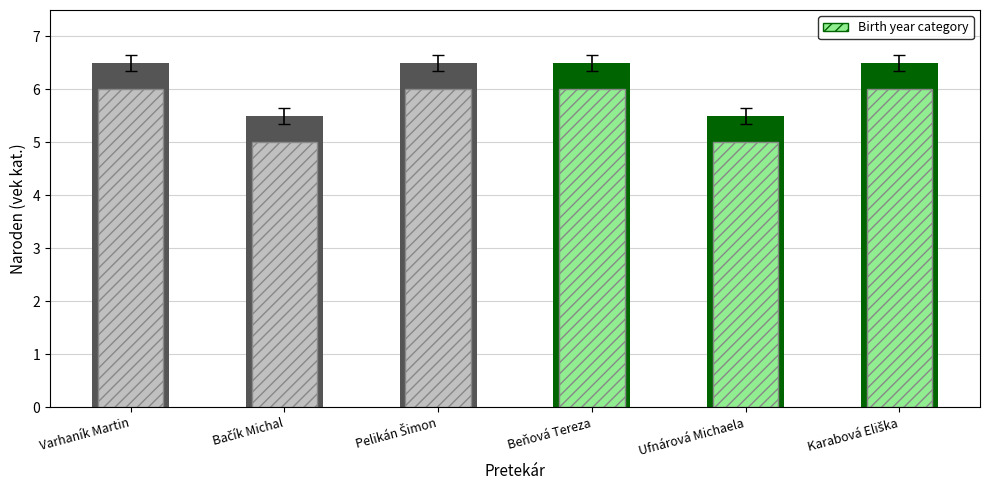

True or false: the data shows 3 at Bačík Michal.

False